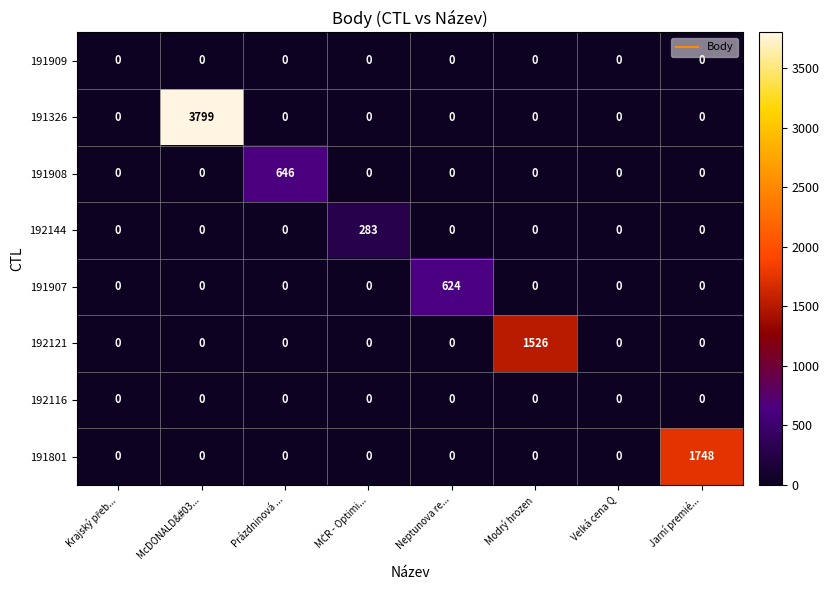

What is the maximum value shown in the chart?

3799